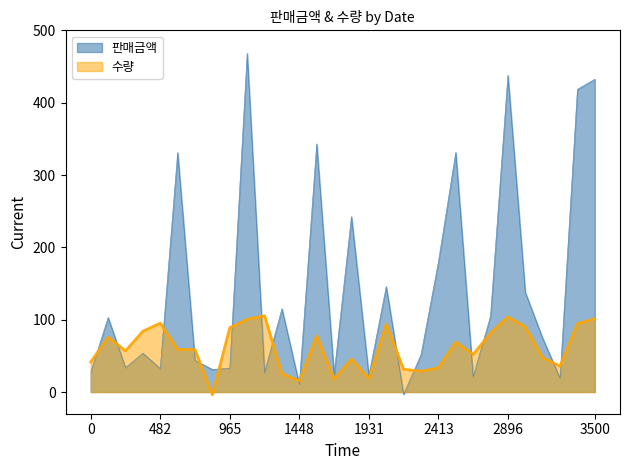

What is the maximum value shown in the chart?

468.1